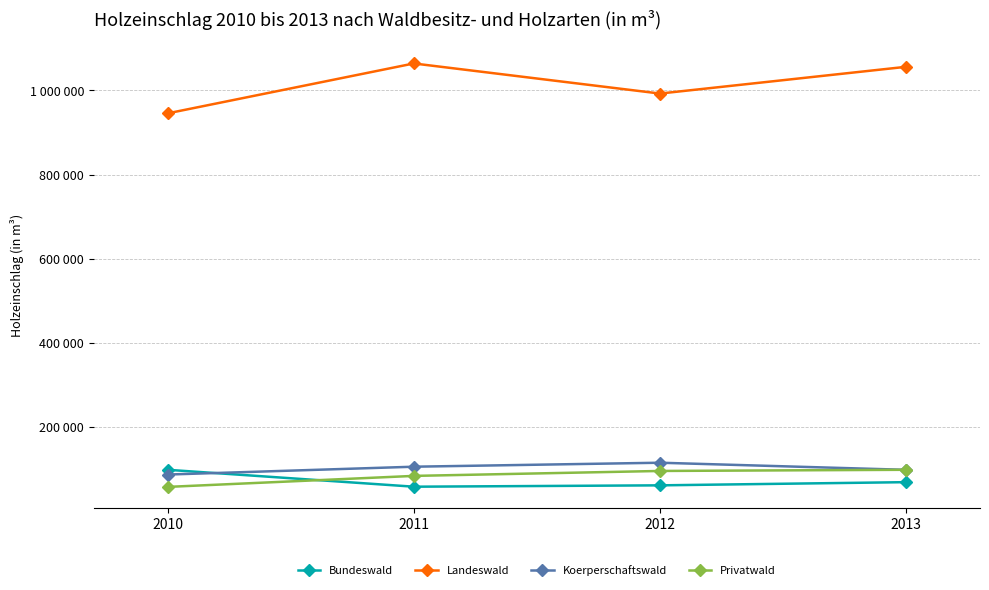

Which series changed the most between 2012 and 2013?

Landeswald